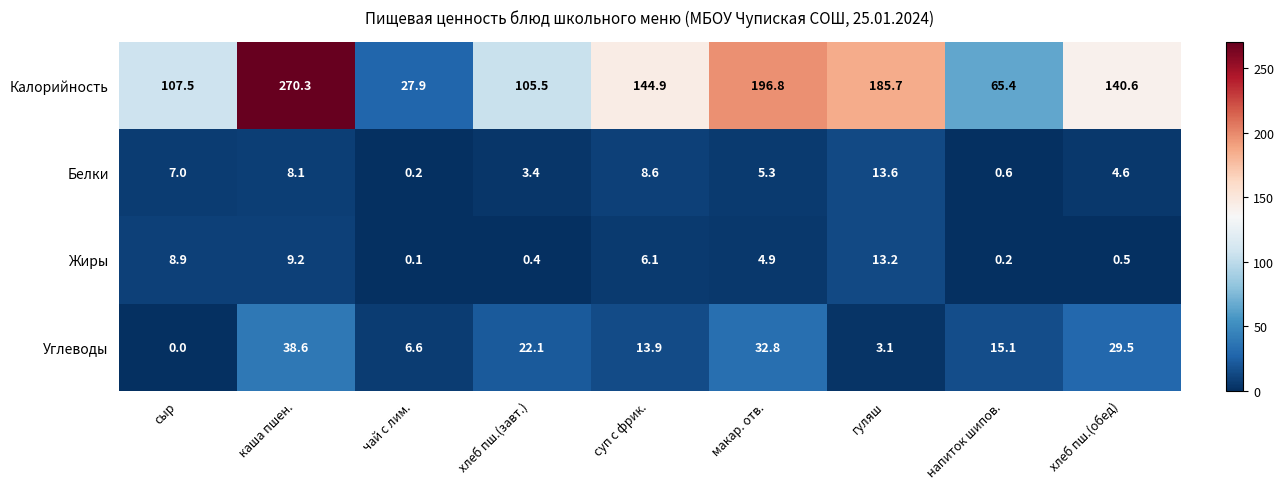

At how many categories does at least one series exceed 74?

7